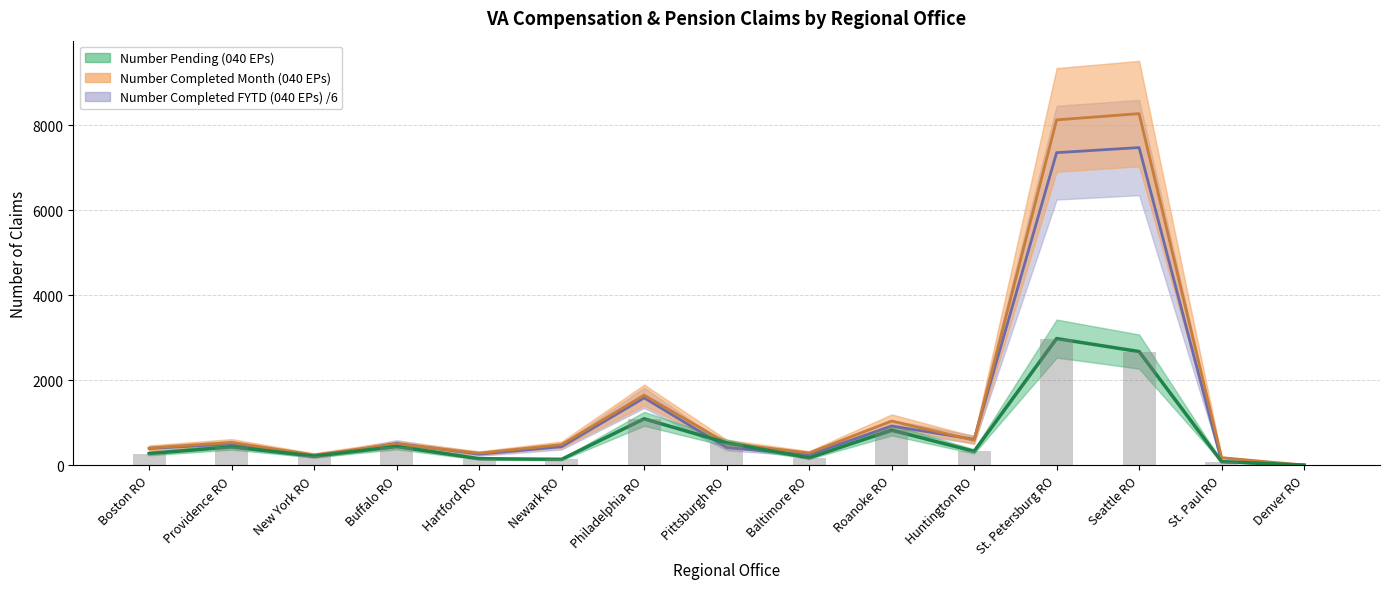

Rank the series by their maximum value, from lowest to highest.

Number Pending (040 EPs), Number Completed FYTD (040 EPs), Number Completed Month (040 EPs)